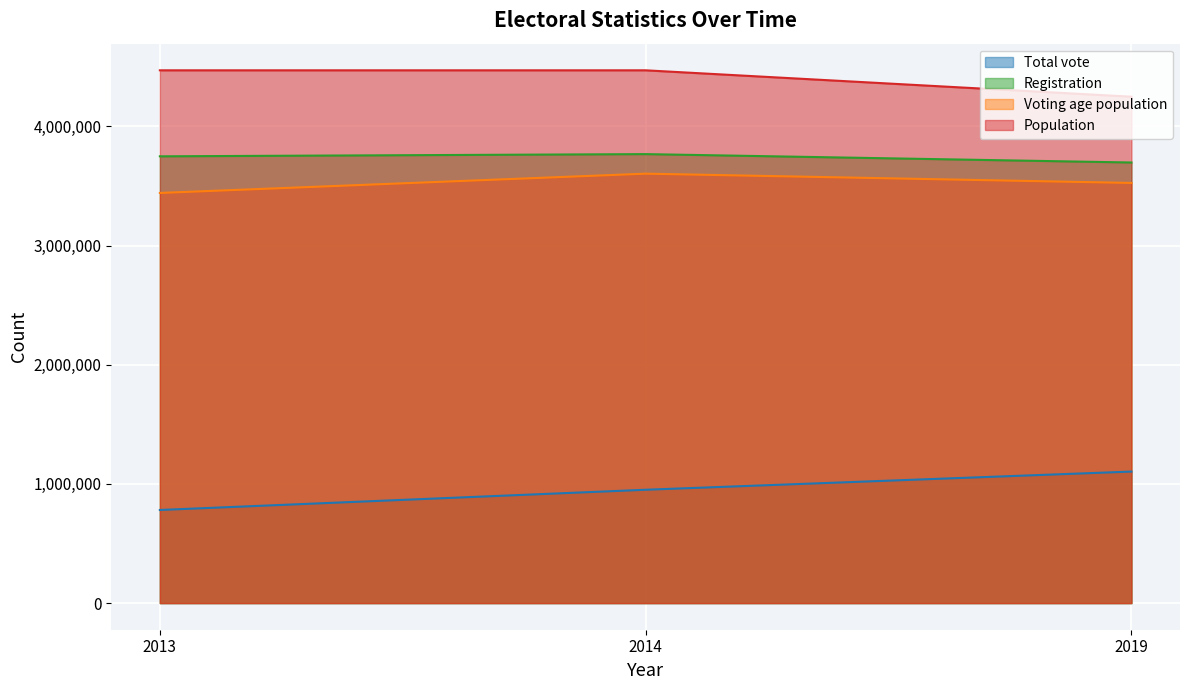

What is the difference between the highest and lowest values at 2014?

3519554